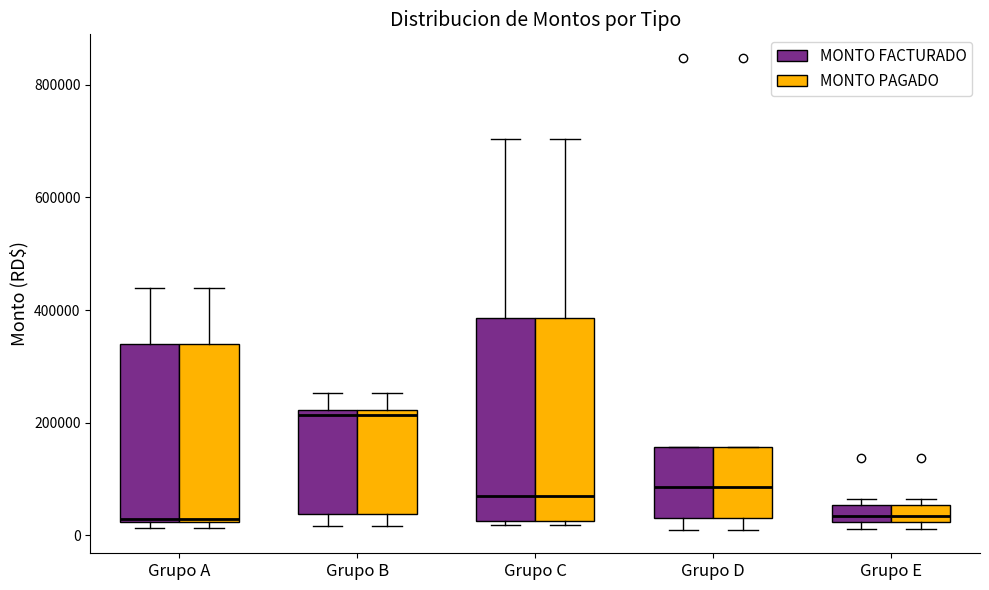

Where is the lower edge of the box for Grupo D (MONTO PAGADO) on the y-axis? The values are not printed on the chart, so give them approximately, as read against the axis.

40000